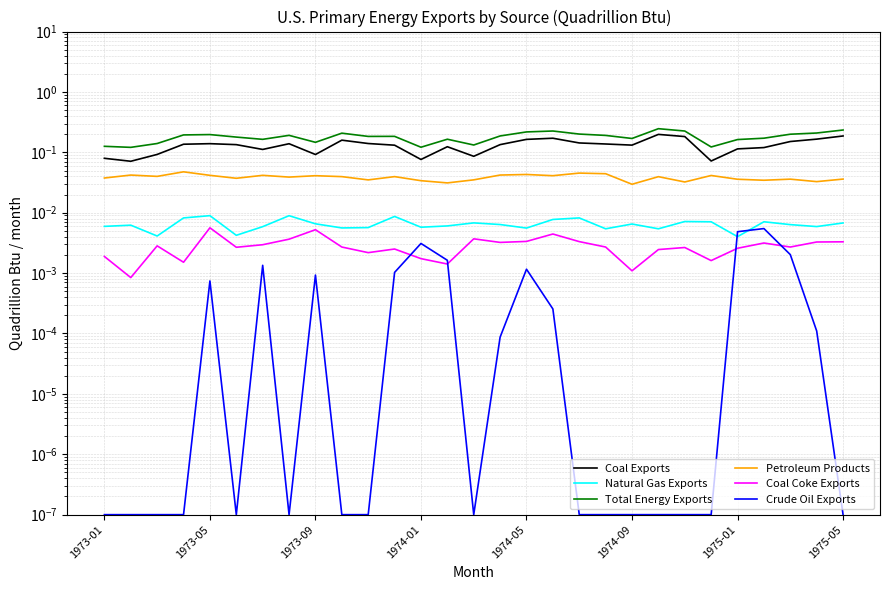

The Petroleum Products series shows 0.0 at 11. True or false?

True